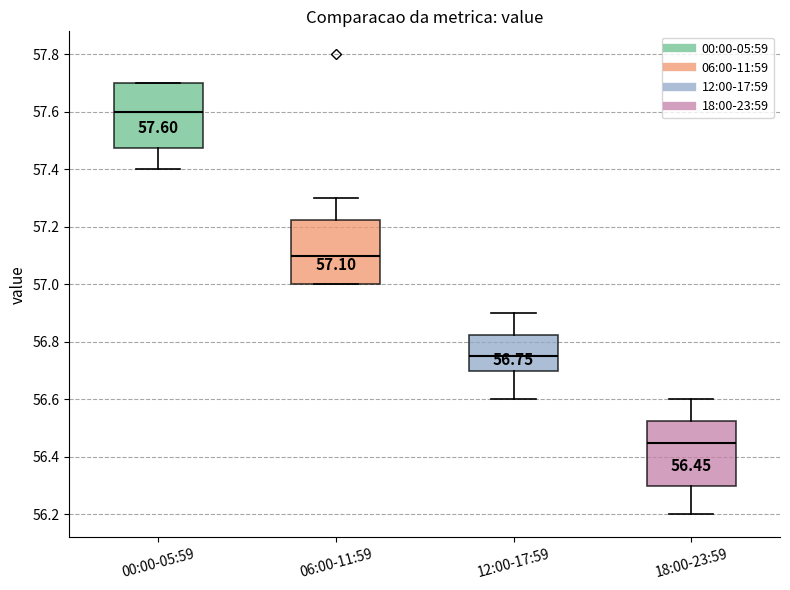

Which box has the lowest median line?

18:00-23:59